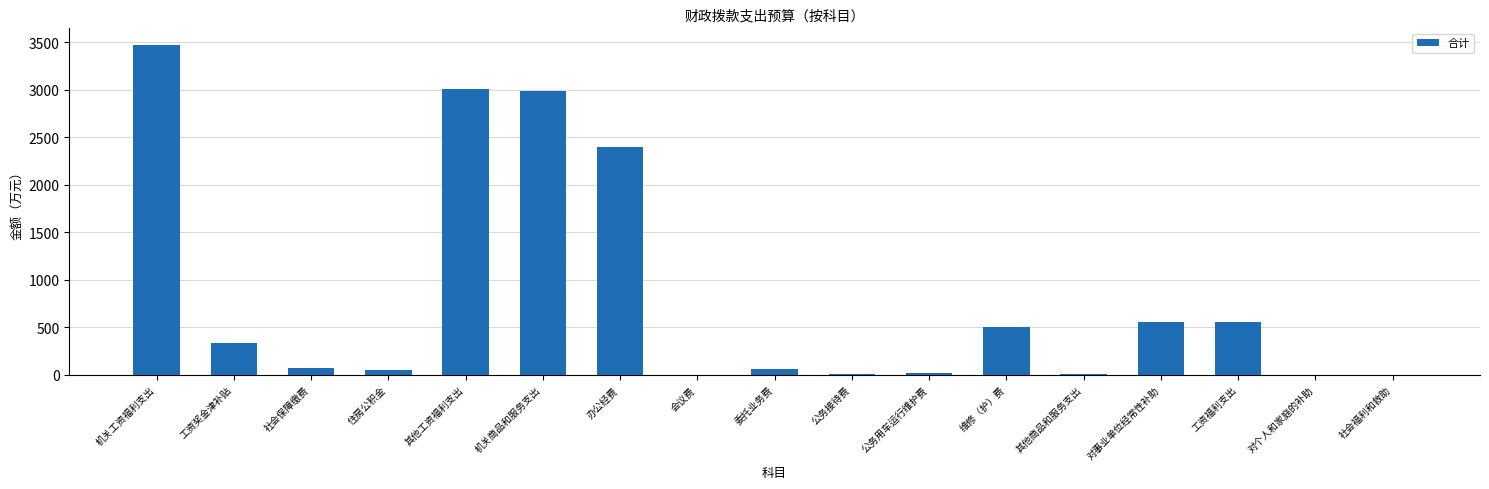

How many series are shown in this chart?

1